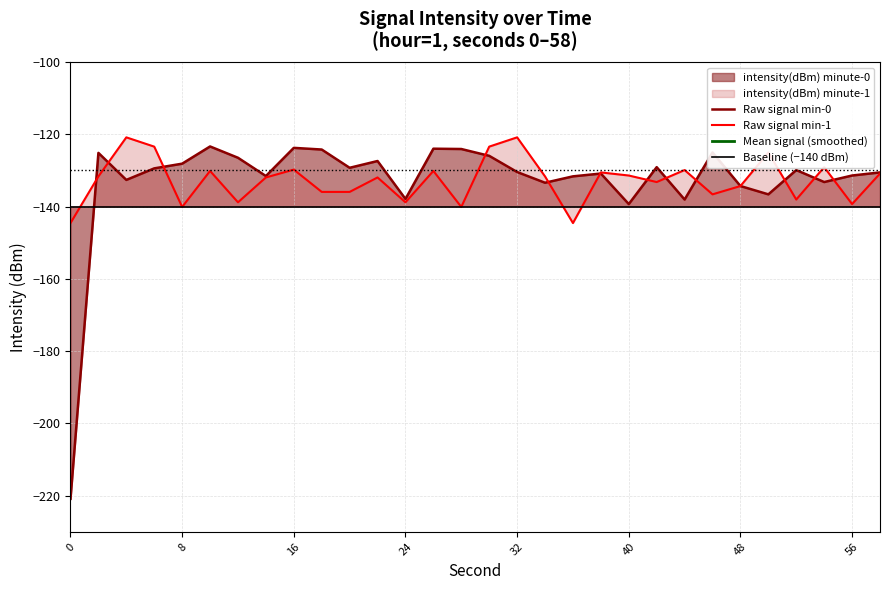

Rank the series at 0 from lowest to highest value.

Raw signal min-0, Raw signal min-1, Baseline (−140 dBm), Mean signal (smoothed)